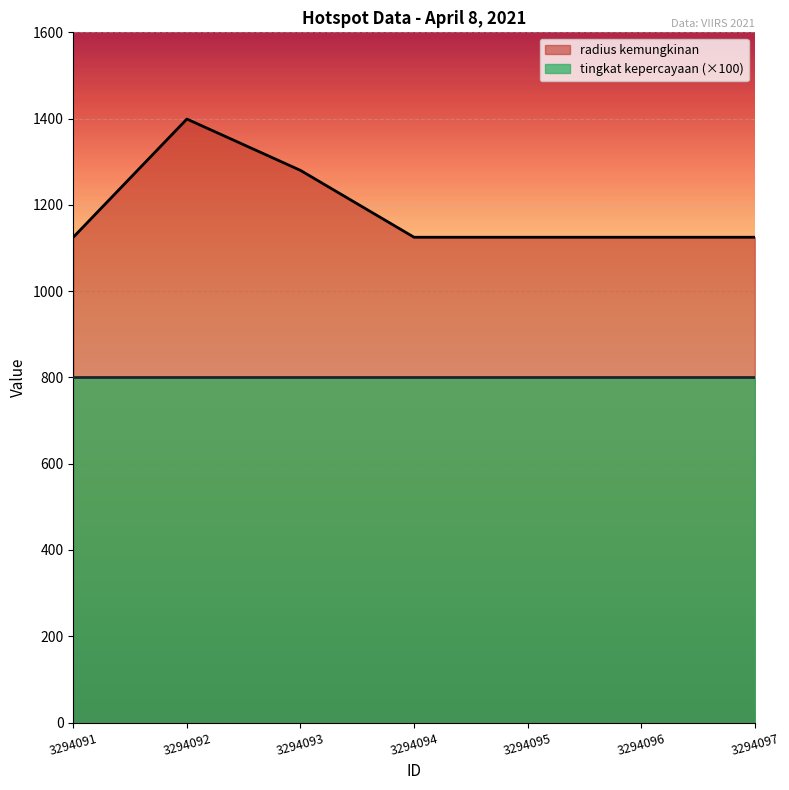

The chart shows a value of 1280 at 3294093. True or false?

True